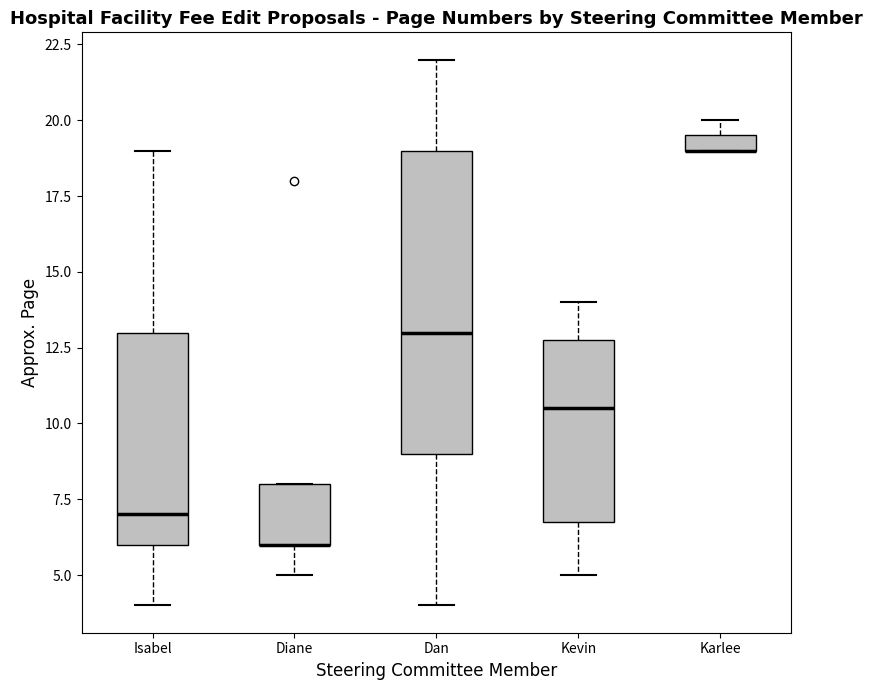

Comparing the boxes themselves (not the whiskers), which one is the tallest?

Dan